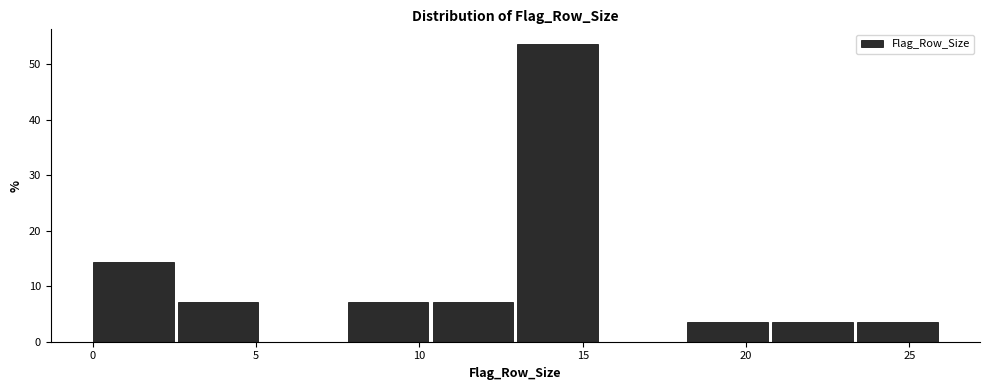

Reading left to right, list every bar in this chart as the range it spans on the x-axis followed by its height. Neither the bar edges nor the heights are printed on the chart, so give them approximately, as read against the axes.

0.0 to 2.6: 14
2.6 to 5.2: 7
5.2 to 7.8: 0
7.8 to 10.4: 7
10.4 to 13.0: 7
13.0 to 15.6: 54
15.6 to 18.2: 0
18.2 to 20.8: 4
20.8 to 23.4: 4
23.4 to 26.0: 4